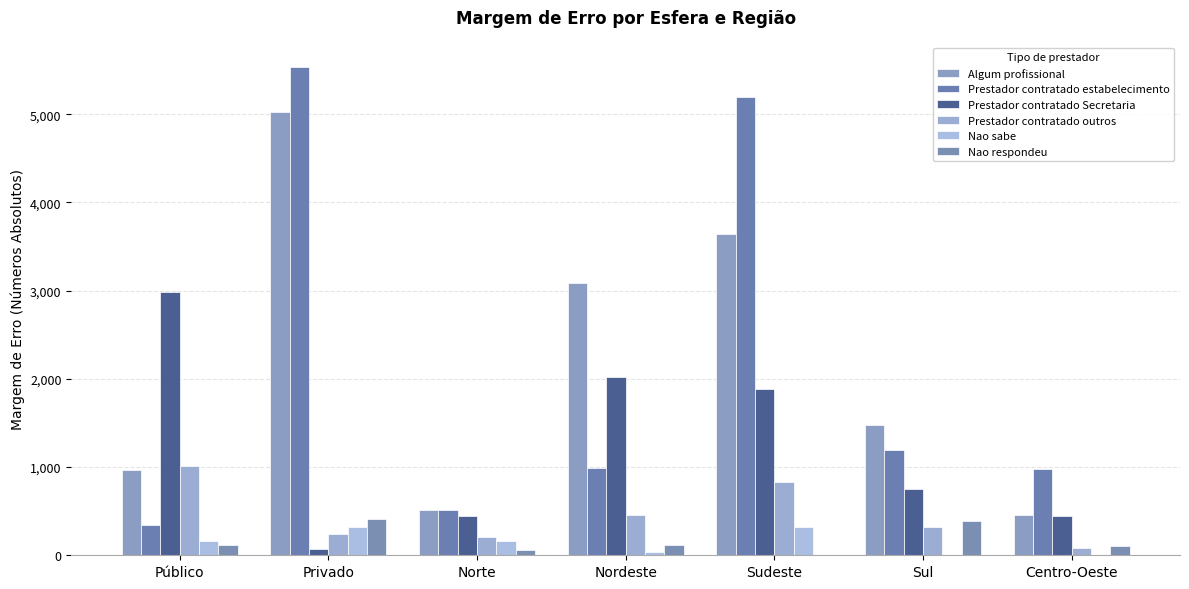

Reading left to right, extract all data points from this chart.

Algum profissional: 968.2	5029.4	511.6	3089.0	3641.7	1477.8	456.7
Prestador contratado estabelecimento: 341.0	5537.0	511.6	987.8	5192.0	1191.7	974.1
Prestador contratado Secretaria: 2983.1	74.5	448.8	2026.6	1885.5	752.6	446.9
Prestador contratado outros: 1007.4	239.1	203.8	460.6	829.1	321.4	86.2
Nao sabe: 162.7	319.5	160.7	35.3	317.5	0.0	3.9
Nao respondeu: 113.7	415.5	56.8	111.7	0.0	388.1	101.9